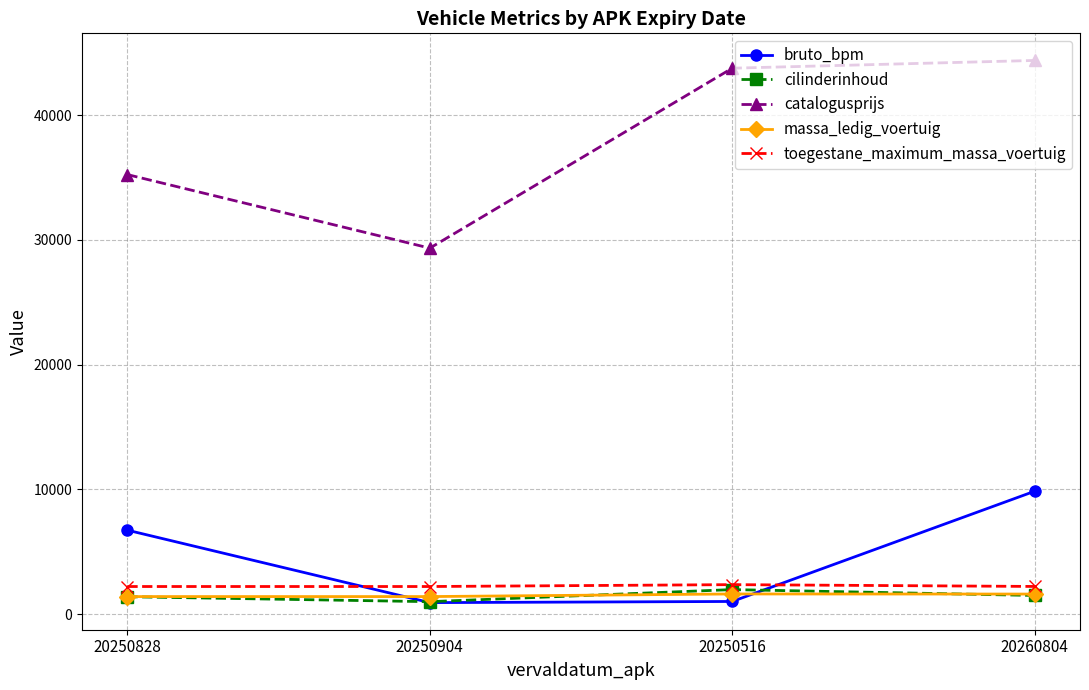

True or false: bruto_bpm has more than 2 points higher than both neighbors.

False